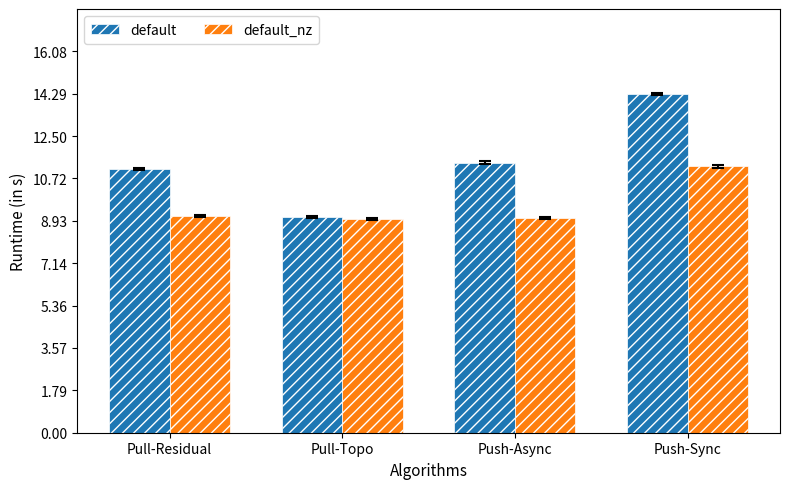

What is the difference between the highest and lowest values at Push-Sync?

3.1